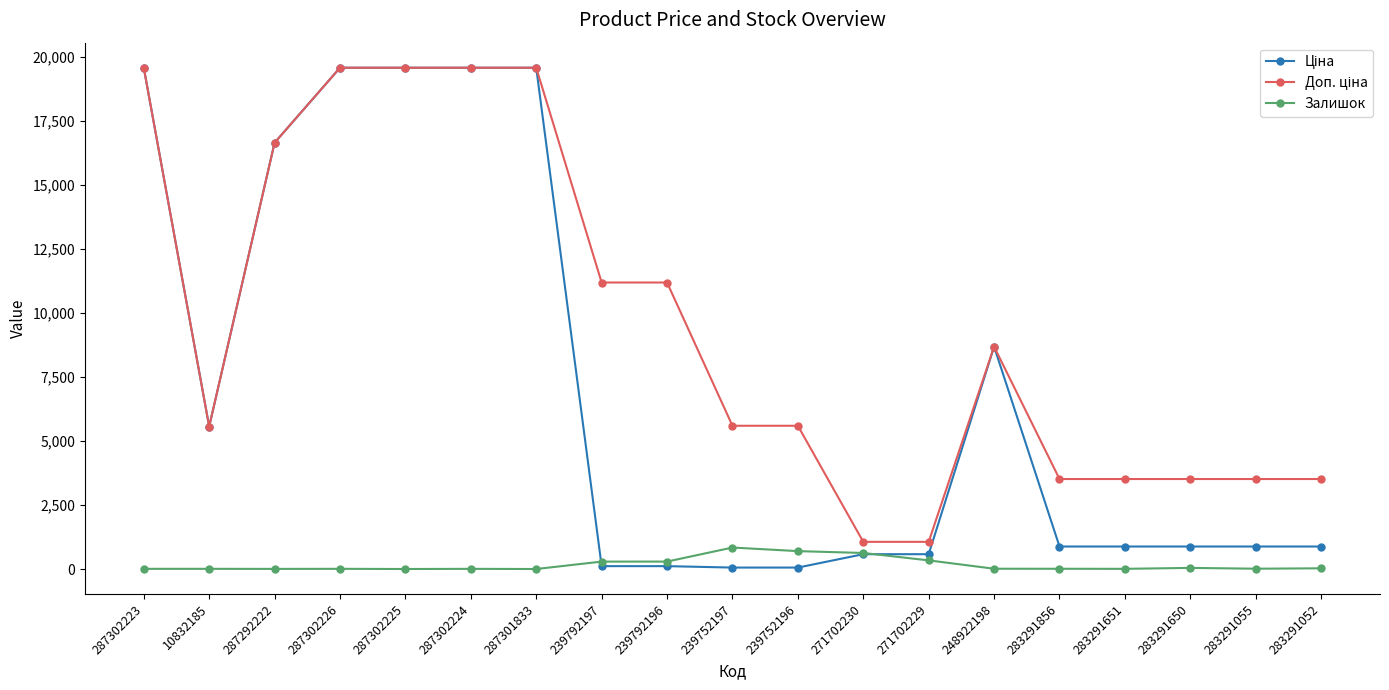

What is the greatest value displayed?

19564.9